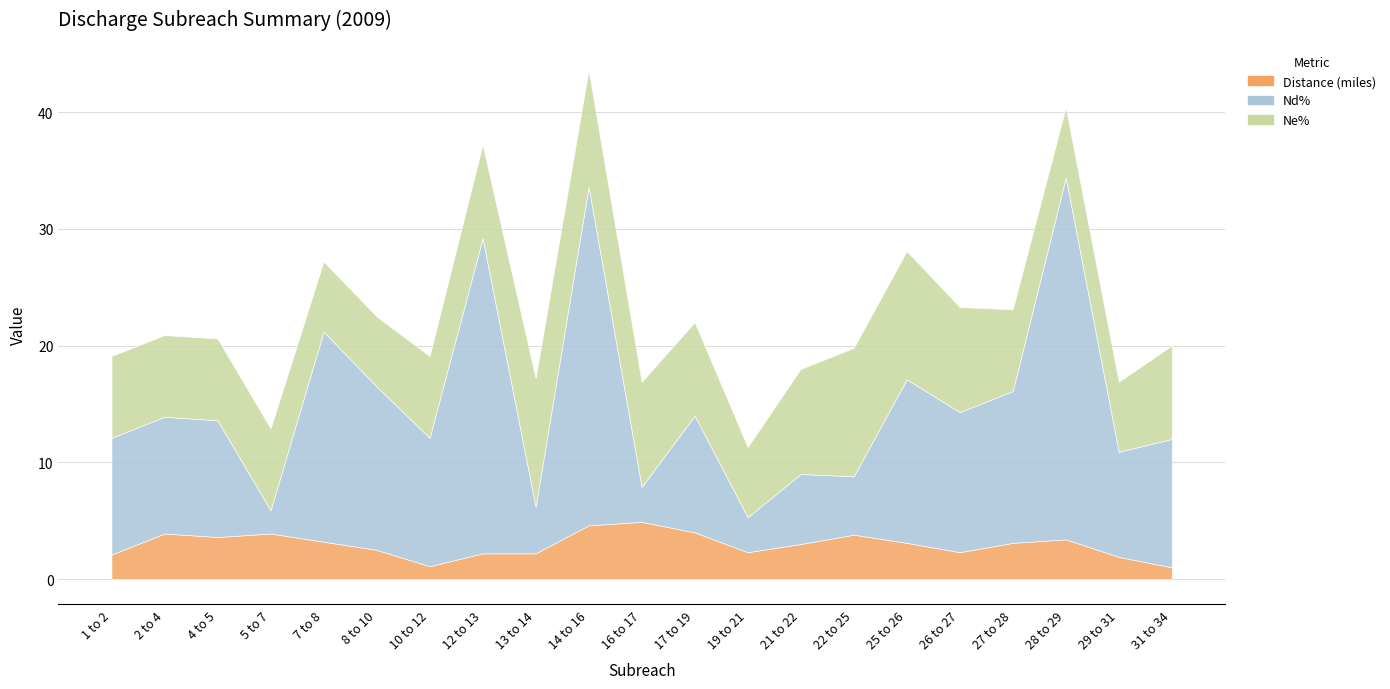

What is the difference between the second highest and second lowest values in the Ne% series?

5.0